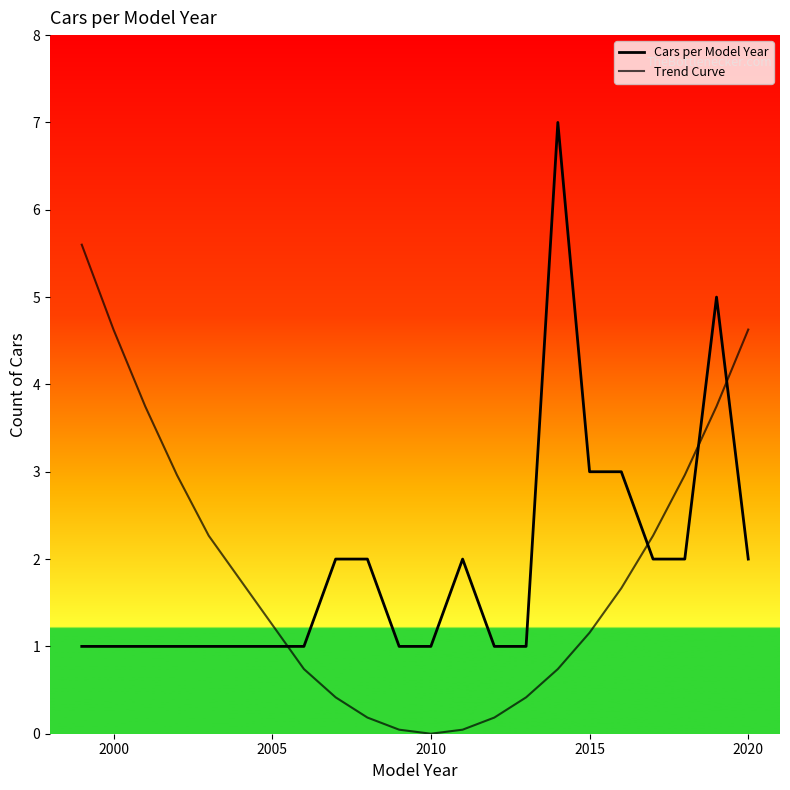

How many lines are shown in the chart?

2